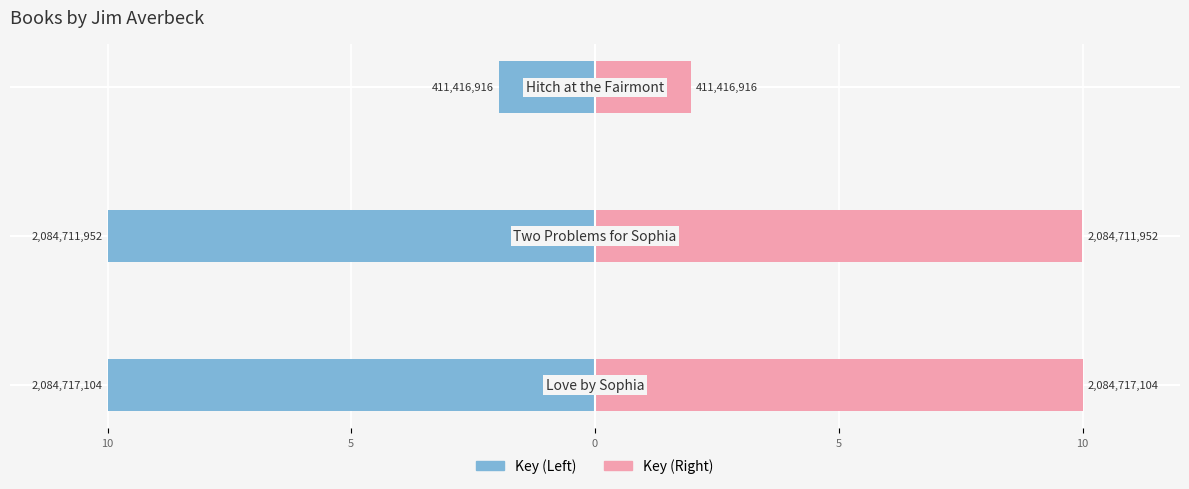

The Key (Right) series shows 10.0 at 10. True or false?

True